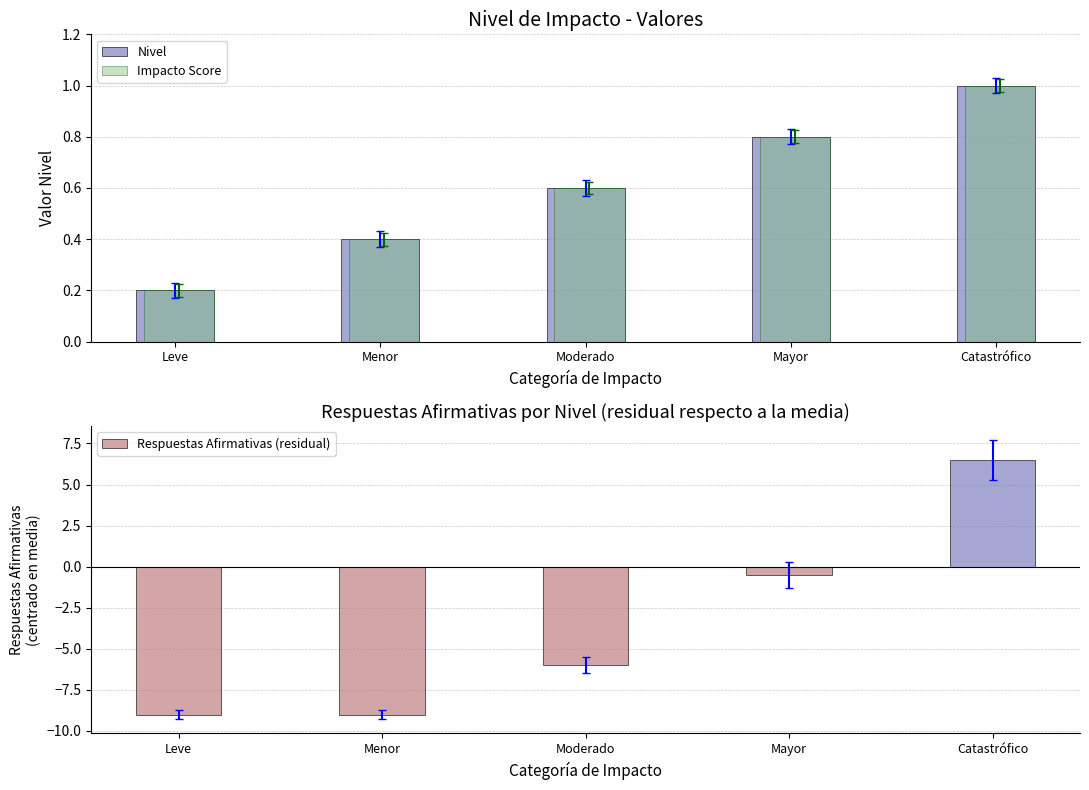

What is the value of the Respuestas Afirmativas (residual) bar at the 5th from the left?

6.5